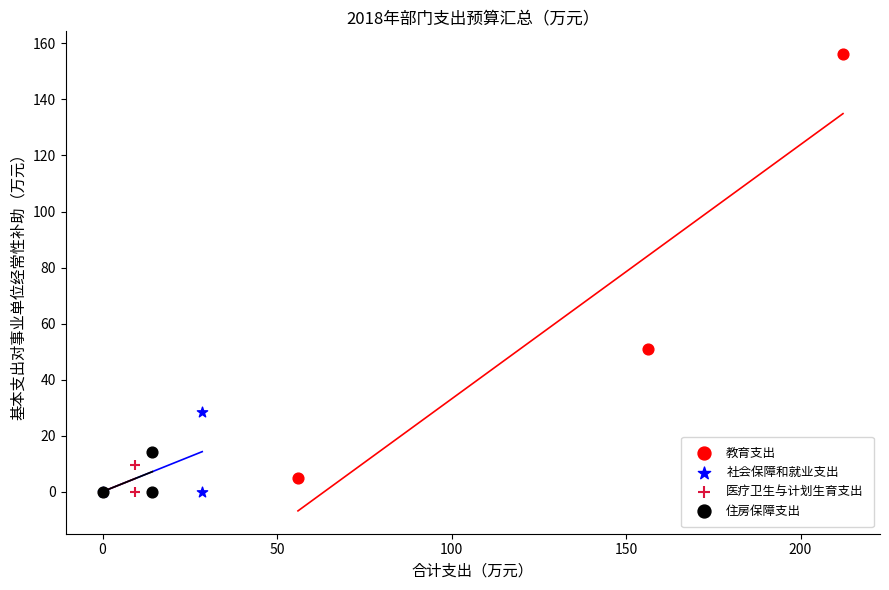

Which series contains the highest Y value?

教育支出